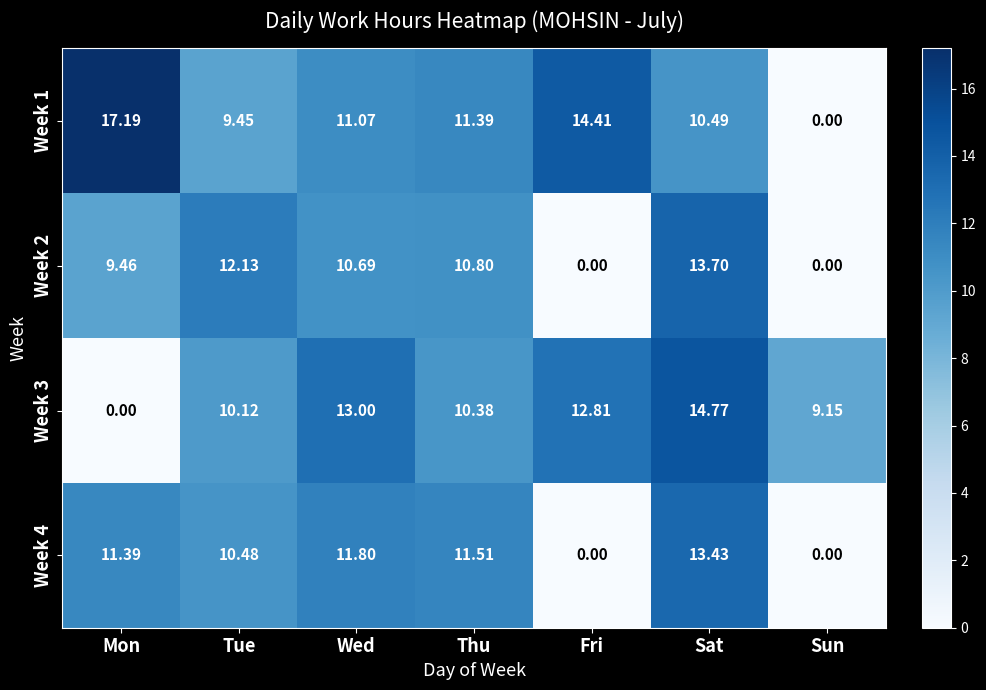

List the labels in order of Week 3 value, largest first.

Sat, Wed, Fri, Thu, Tue, Sun, Mon